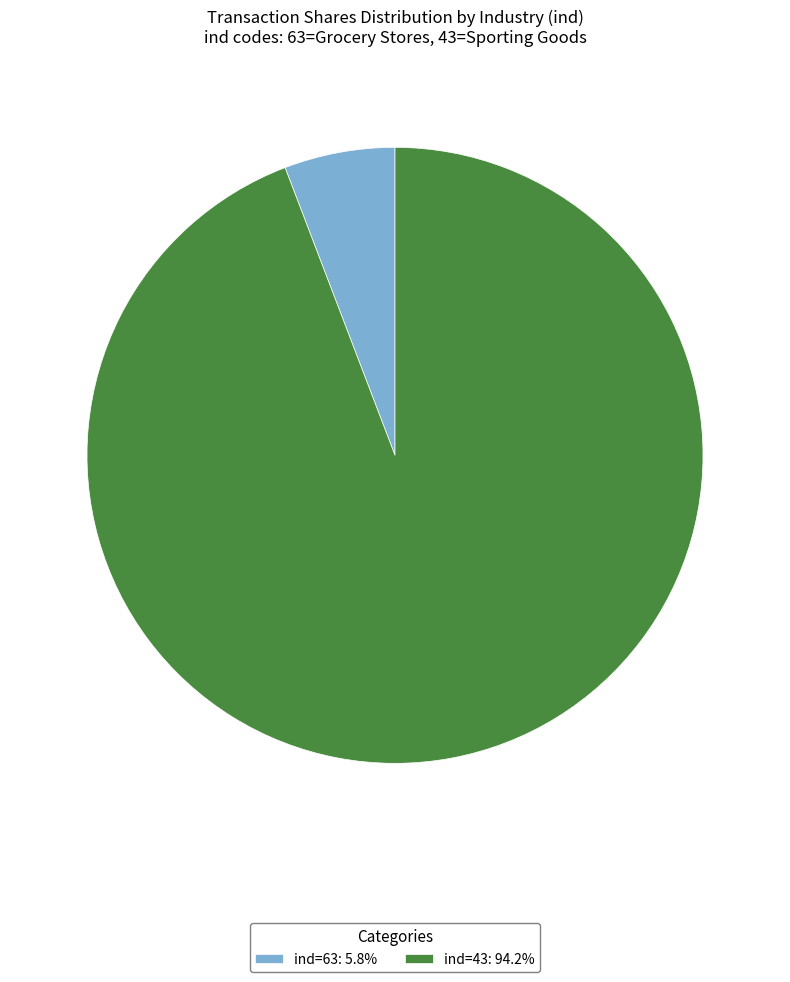

Is there a majority slice in this chart?

Yes